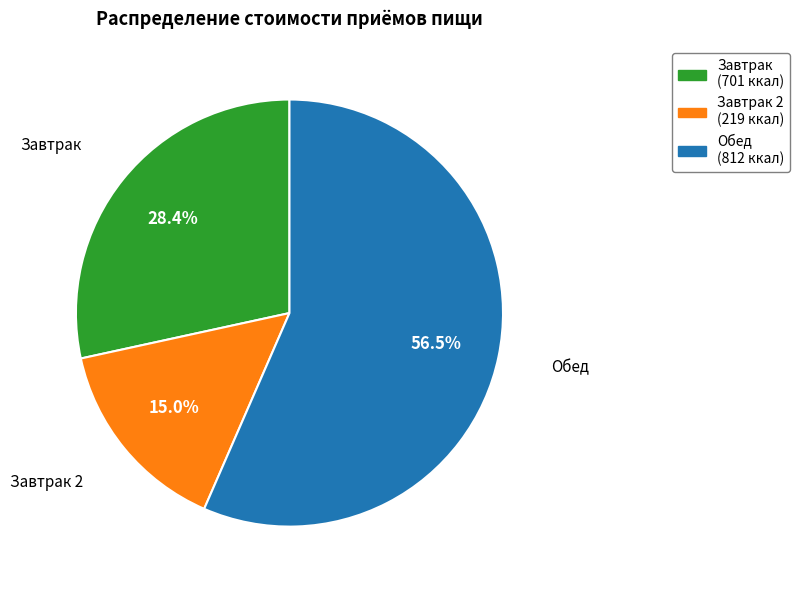

To the nearest percent, what is the average slice percentage?

33%